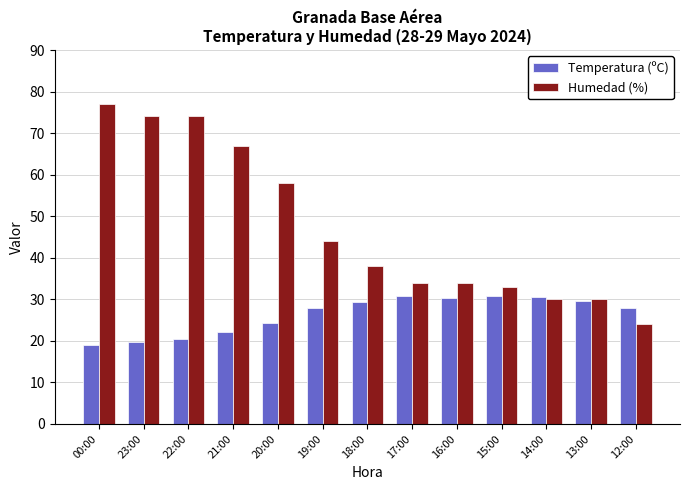

Is the value of Humedad (%) at 15:00 greater than the value of Temperatura (ºC) at 13:00?

Yes